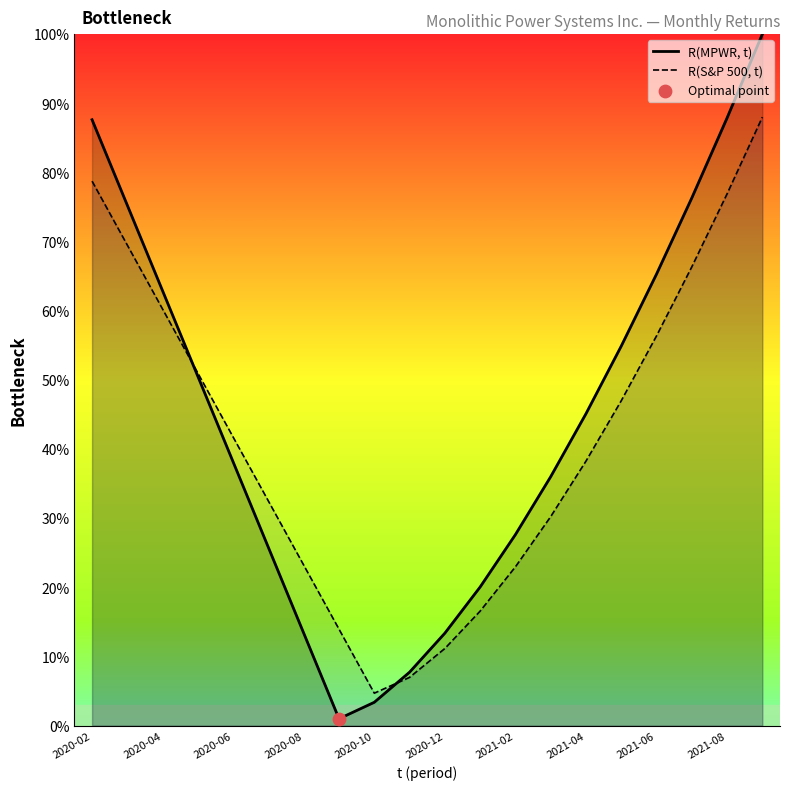

Which series reaches the maximum Y coordinate?

R(MPWR, t)